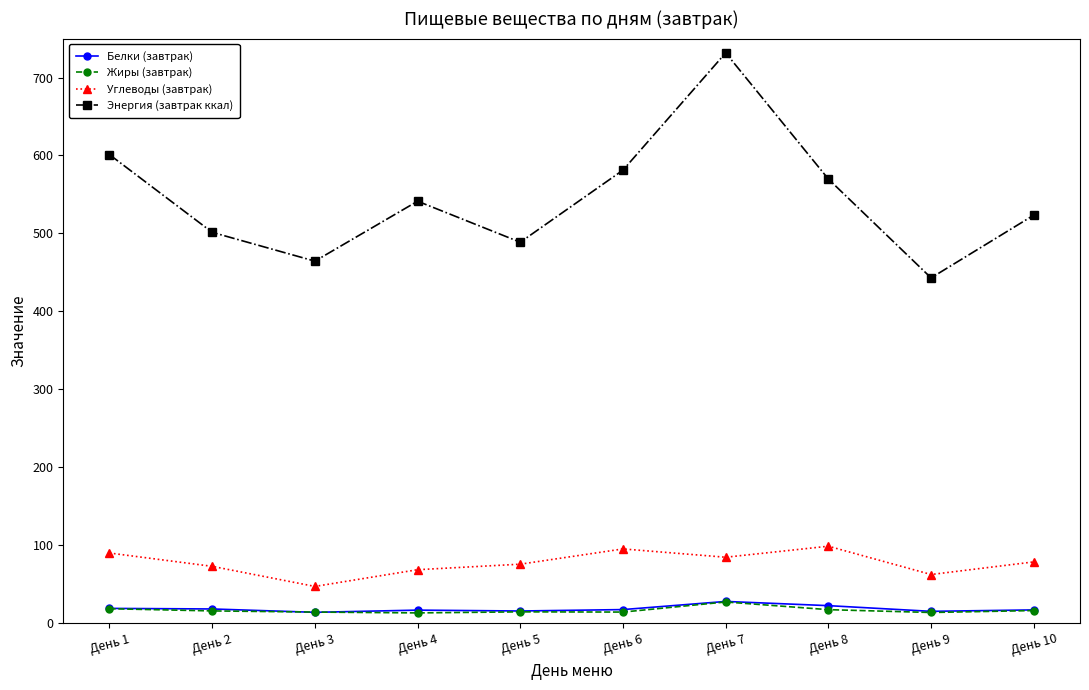

In Энергия (завтрак ккал), how many points are lower than both neighbors (excluding endpoints)?

3